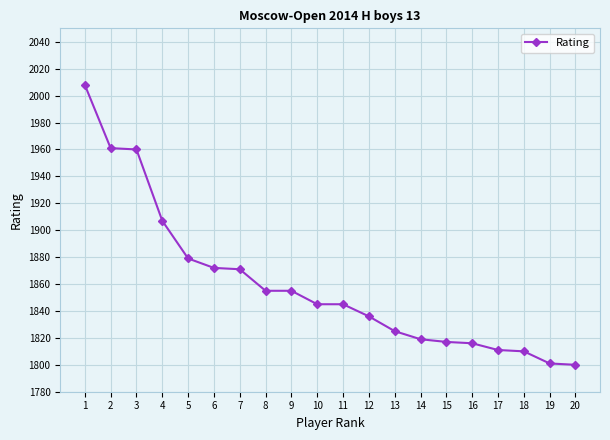

The chart shows a value of 1810 at 18. True or false?

True